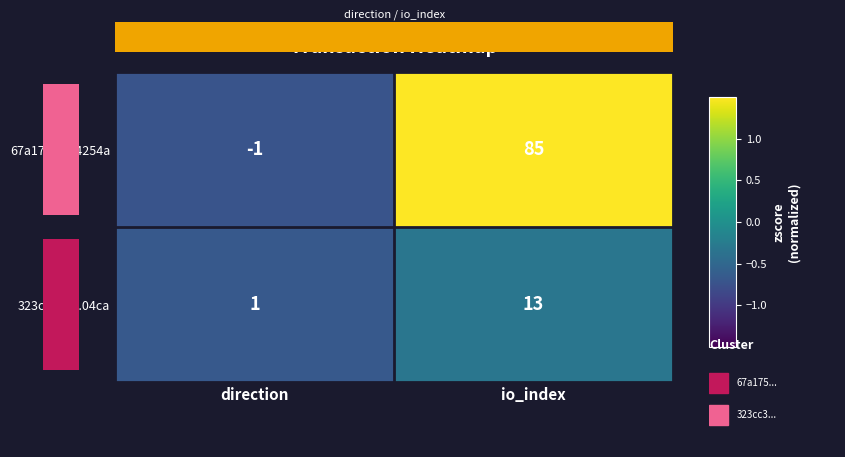

What is the sum of all 323cc3a0...04ca values?

14